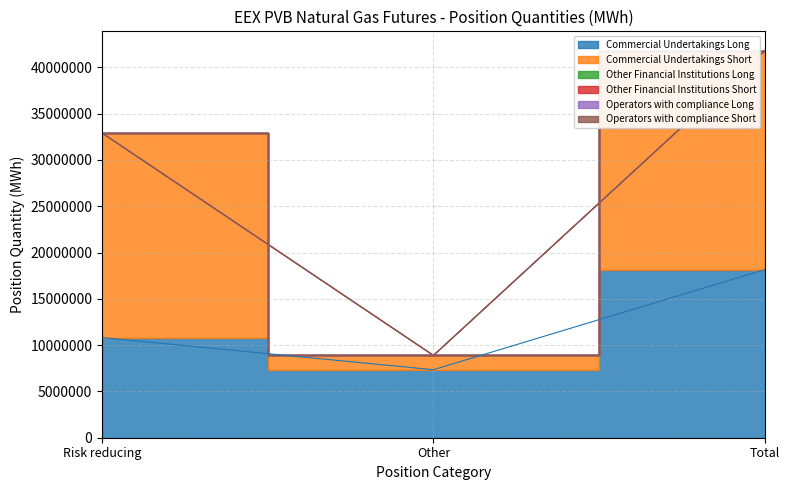

Which has a higher value, Total or Other?

Total